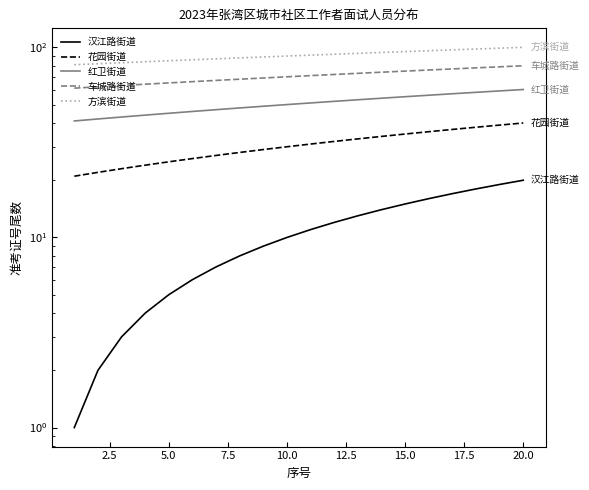

Does the chart have visible grid lines?

No